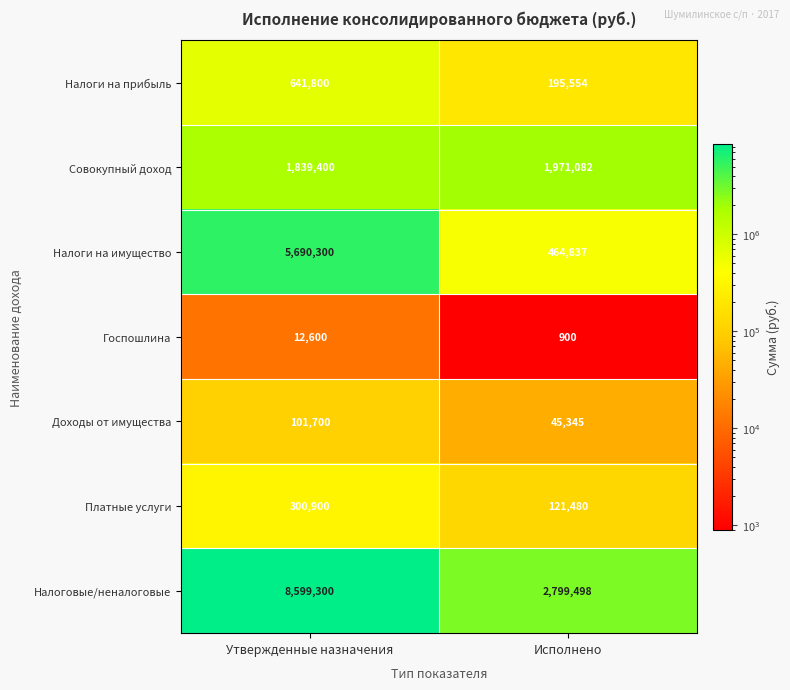

Reading left to right, transcribe all the data shown in this chart.

Налоги на прибыль: 641800	195554
Совокупный доход: 1839400	1971082
Налоги на имущество: 5690300	464837
Госпошлина: 12600	900
Доходы от имущества: 101700	45345
Платные услуги: 300900	121480
Налоговые/неналоговые: 8599300	2799498